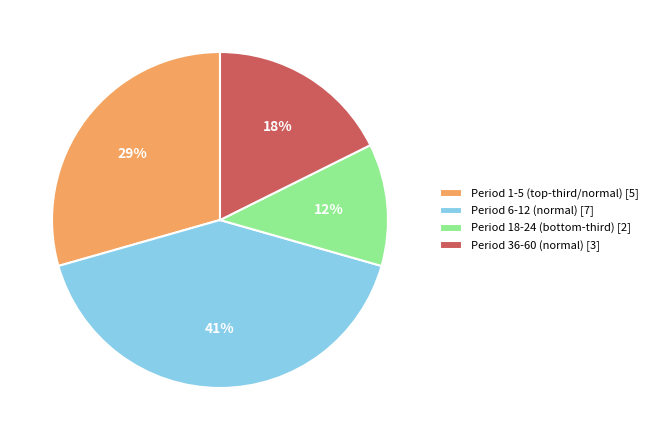

The Period 36-60 (normal) [3] slice represents 32% of the pie. True or false?

False